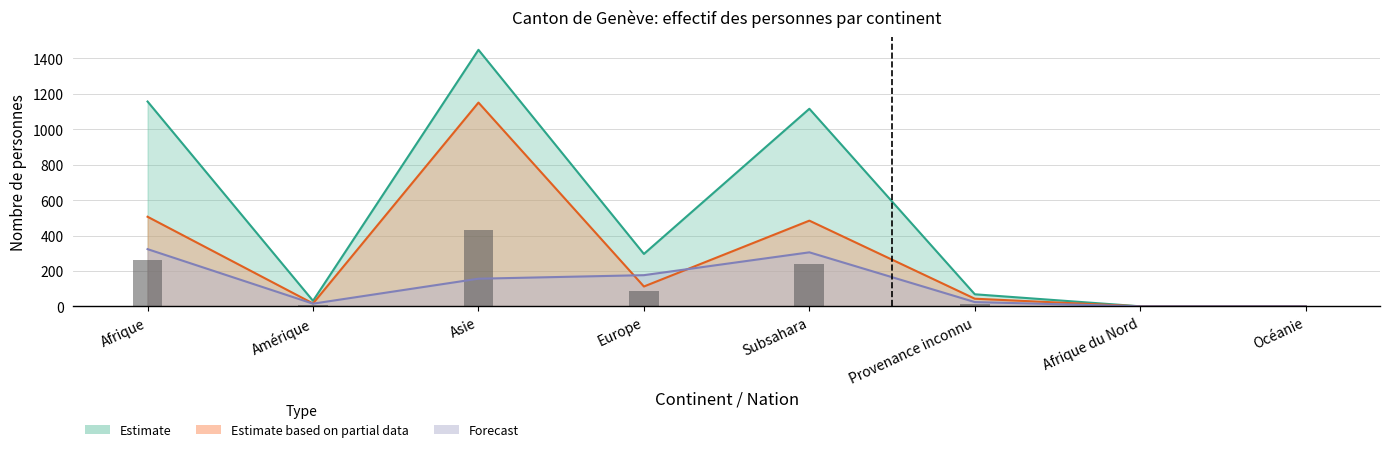

What position from the left is Océanie?

8